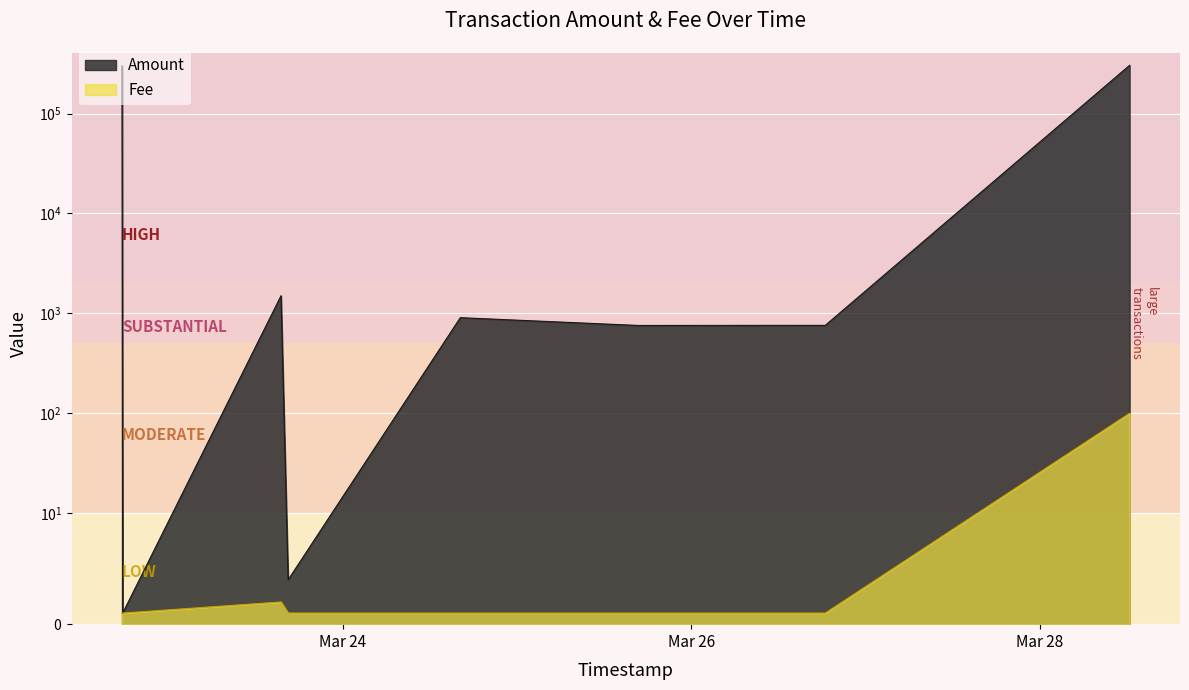

Which series has the largest total across all categories?

Amount